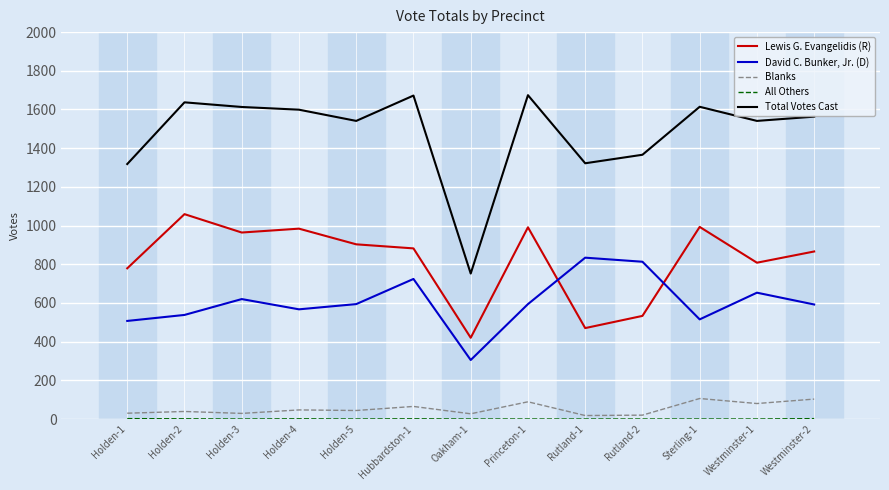

Does the chart display data point markers on the line(s)?

No